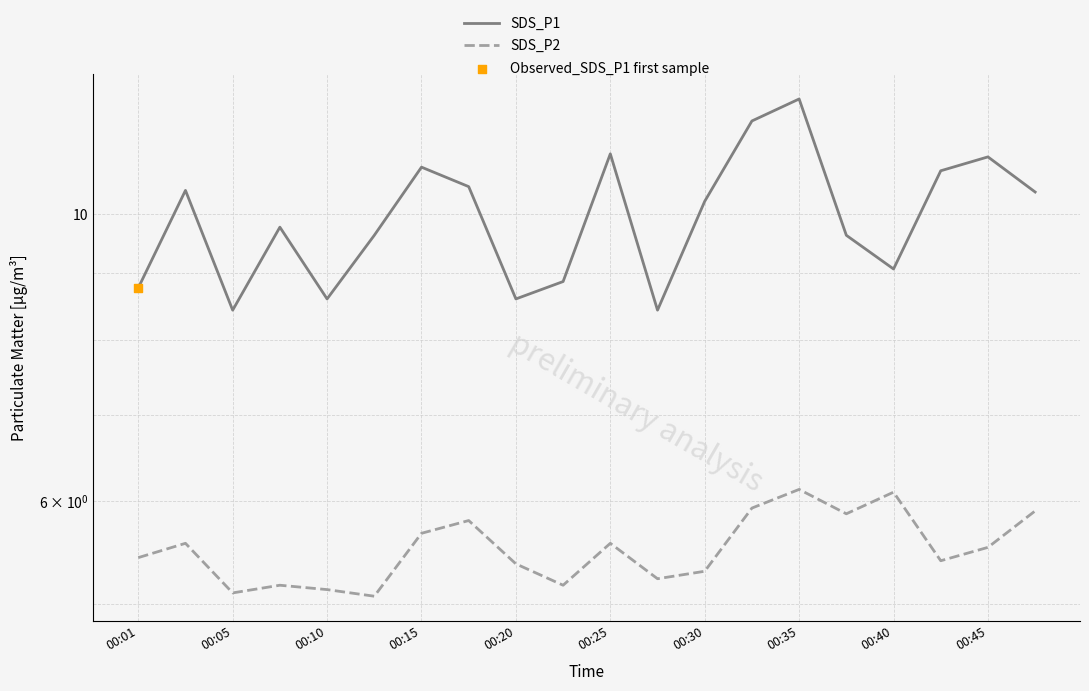

Which series contains the highest Y value?

SDS_P1